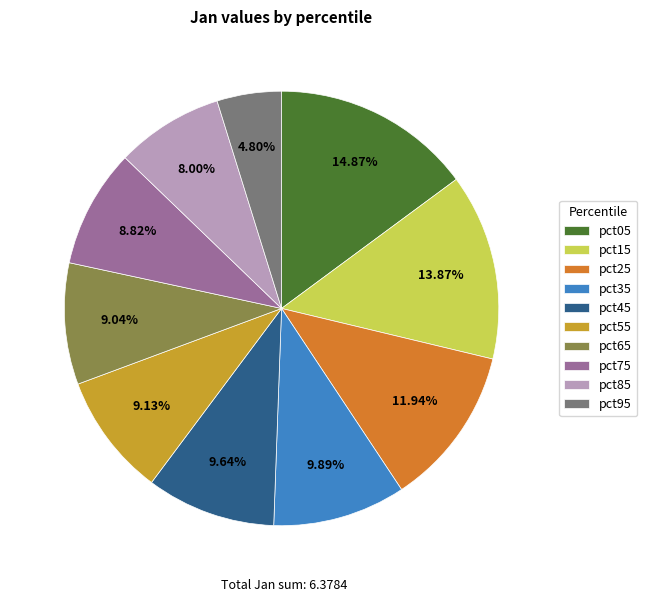

The pct75 slice represents 9% of the pie. True or false?

True